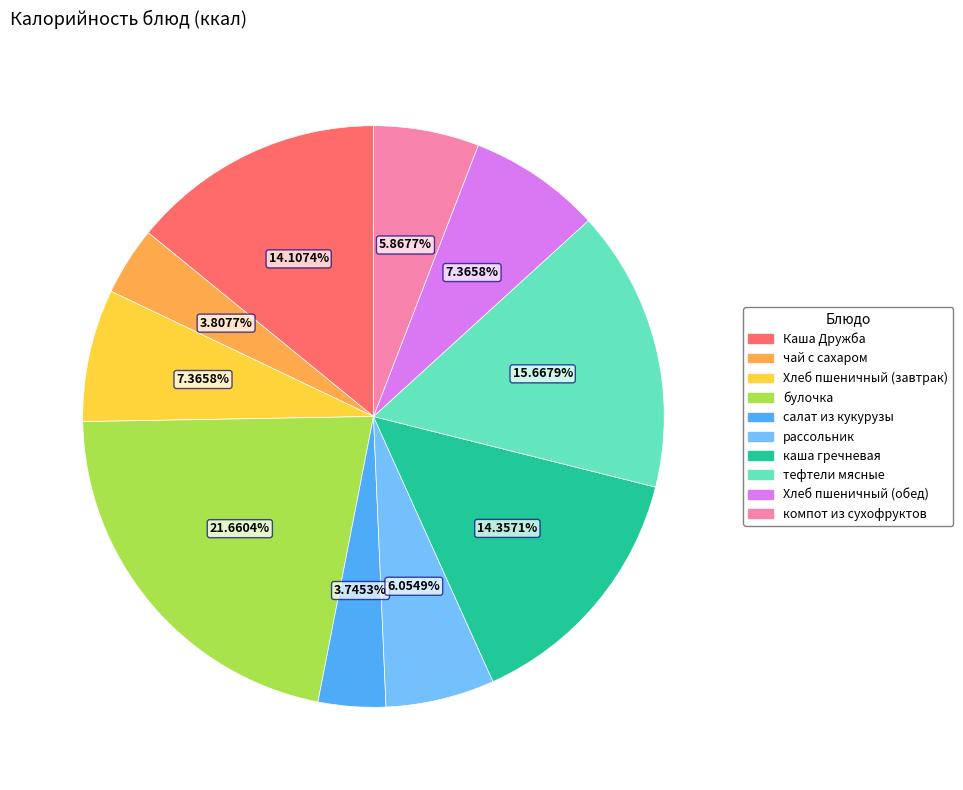

What percentage is the Хлеб пшеничный (завтрак) slice, to the nearest percent?

7%